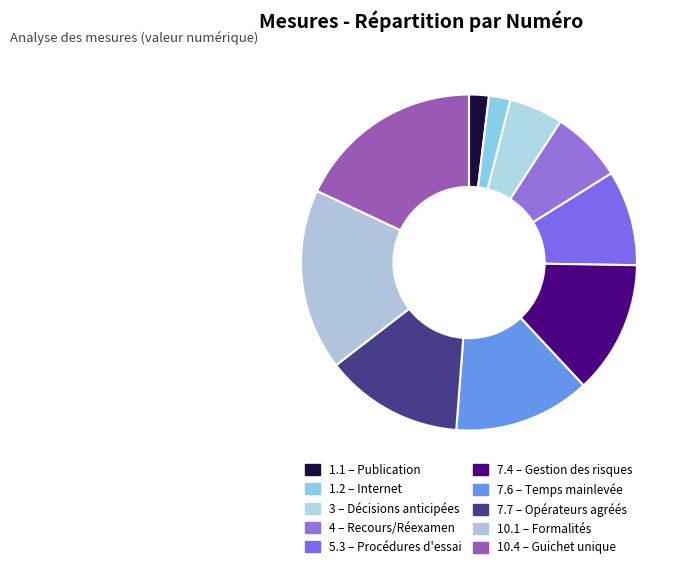

How many segments does this pie chart have?

10